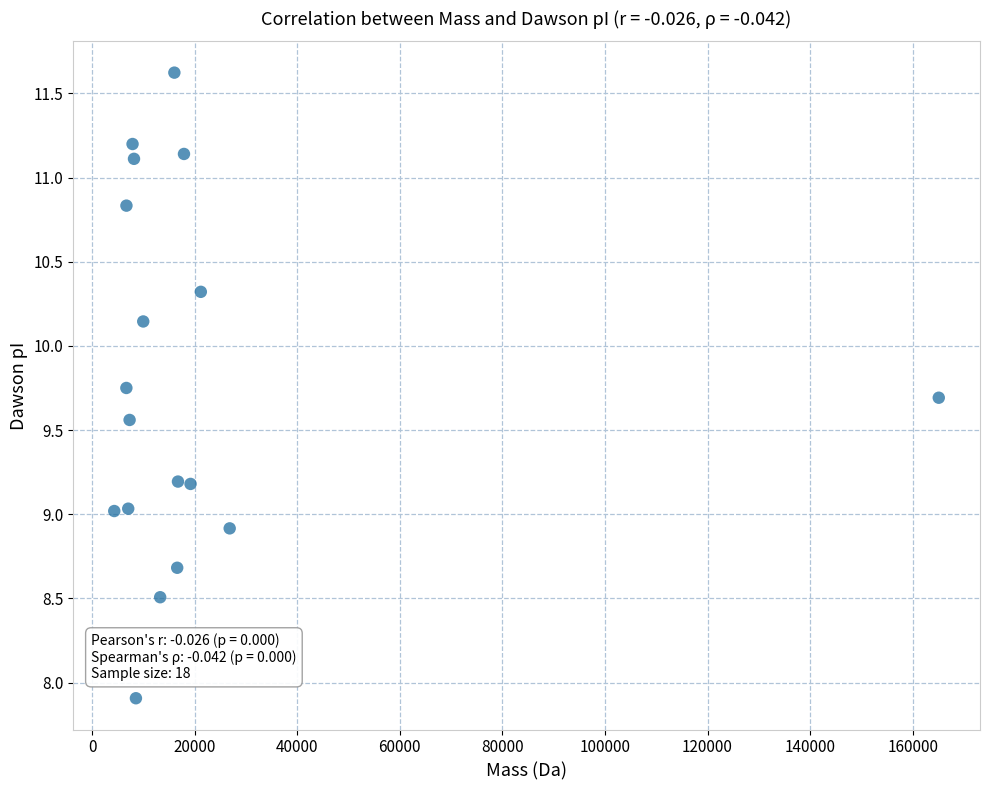

What is the range of Y values (max minus min)?

3.7